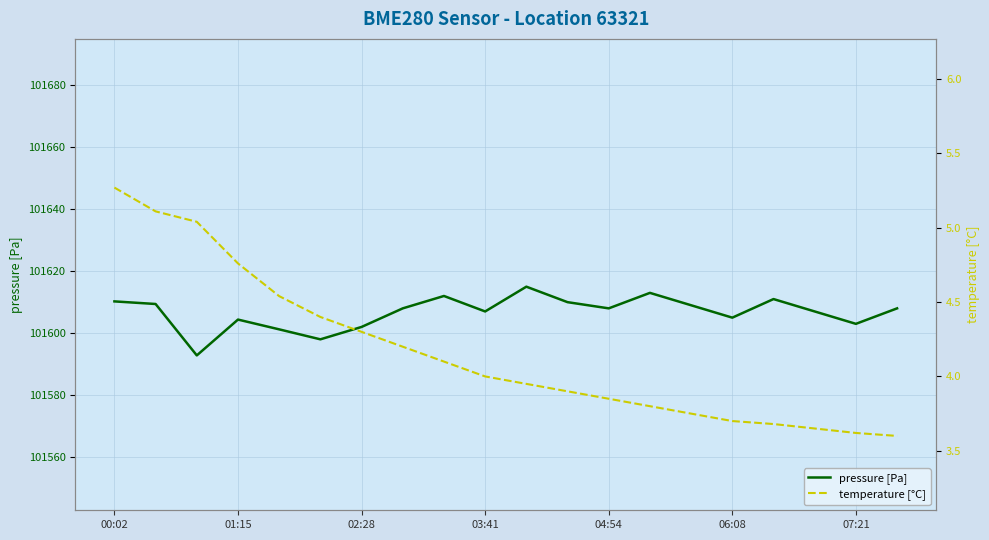

Count the number of categories in the chart.

20